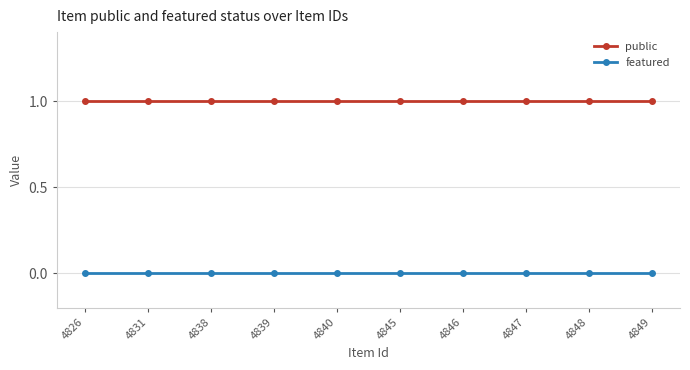

The value of featured at 4845 is 0. True or false?

True